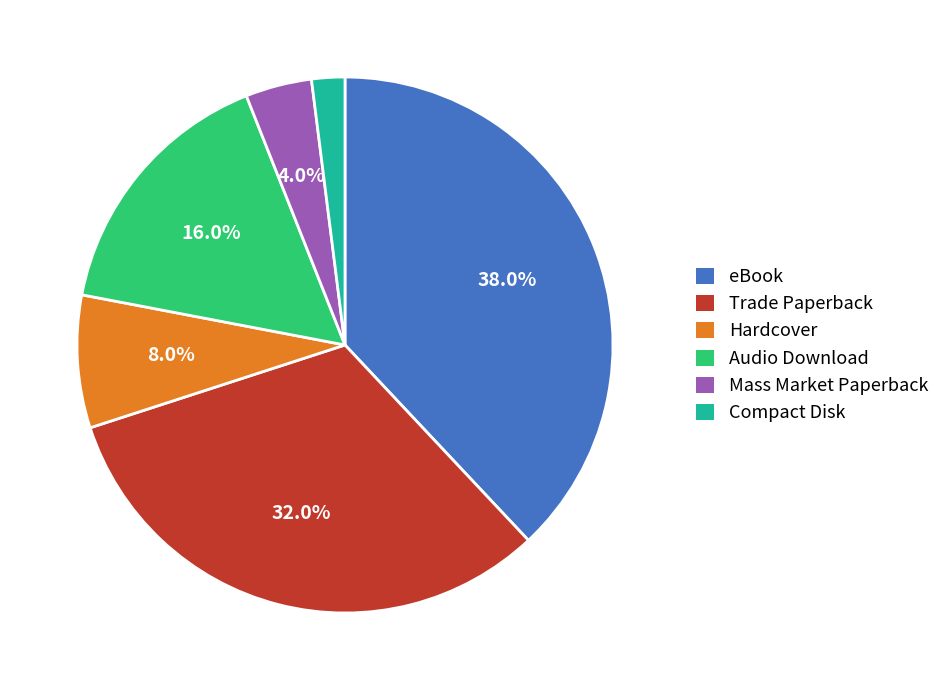

The eBook slice represents 38% of the pie. True or false?

True